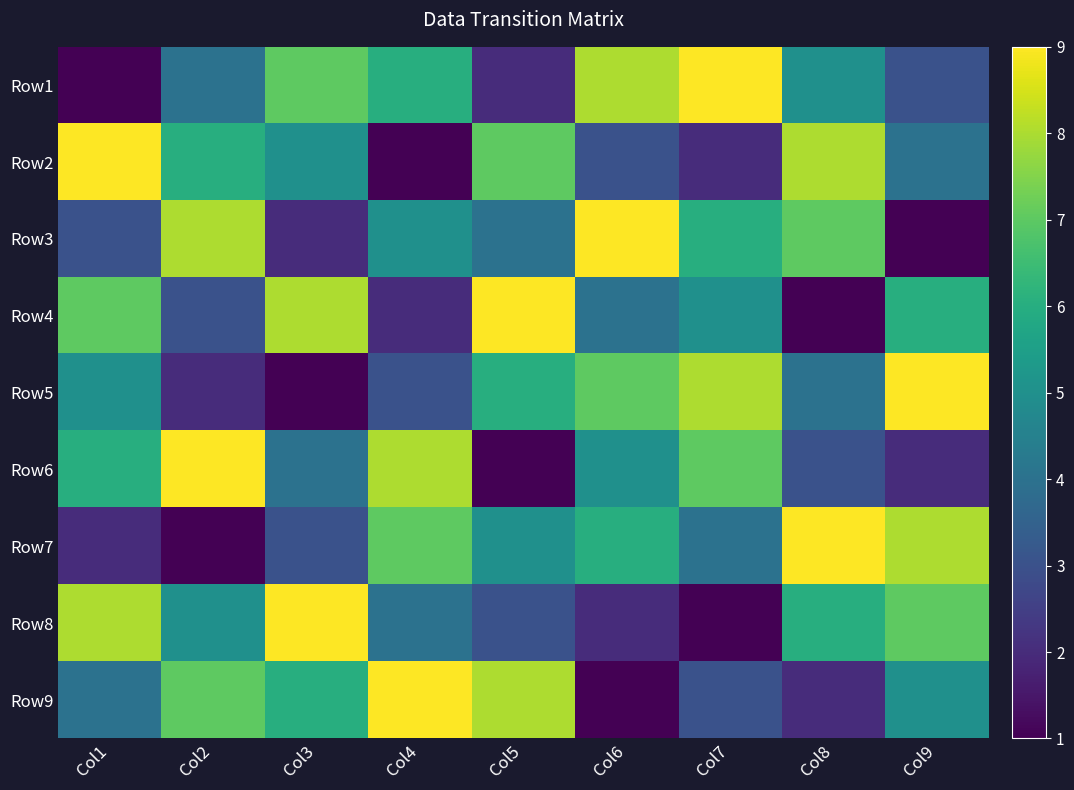

What is the difference between the highest and lowest values at Col4?

8